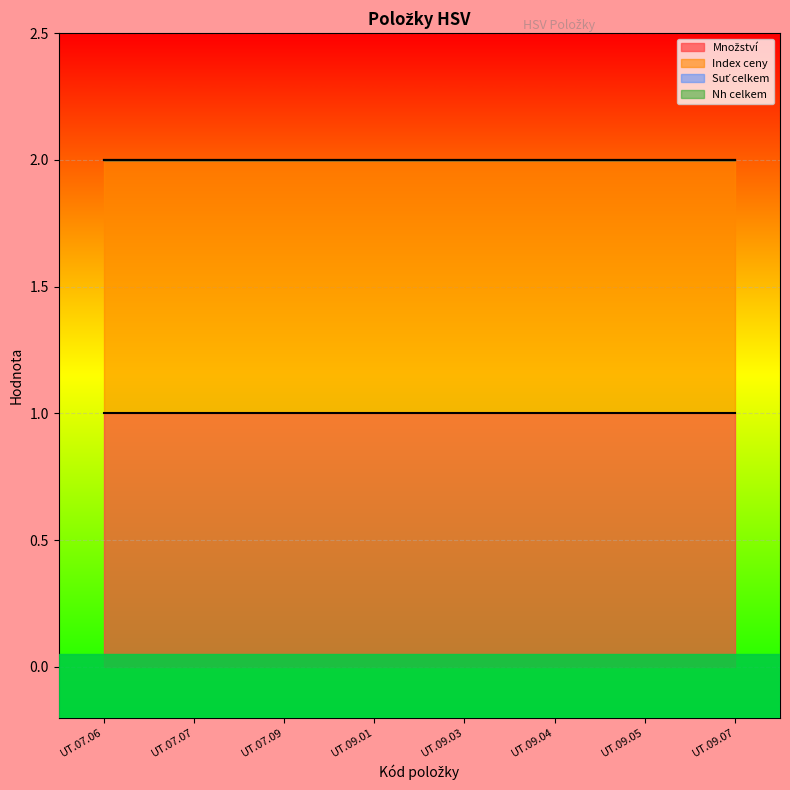

Reading right to left, transcribe all the data shown in this chart.

Množství: UT.09.07=1	UT.09.05=1	UT.09.04=1	UT.09.03=1	UT.09.01=1	UT.07.09=1	UT.07.07=1	UT.07.06=1
Index ceny: UT.09.07=1	UT.09.05=1	UT.09.04=1	UT.09.03=1	UT.09.01=1	UT.07.09=1	UT.07.07=1	UT.07.06=1
Suť celkem: UT.09.07=0	UT.09.05=0	UT.09.04=0	UT.09.03=0	UT.09.01=0	UT.07.09=0	UT.07.07=0	UT.07.06=0
Nh celkem: UT.09.07=0	UT.09.05=0	UT.09.04=0	UT.09.03=0	UT.09.01=0	UT.07.09=0	UT.07.07=0	UT.07.06=0